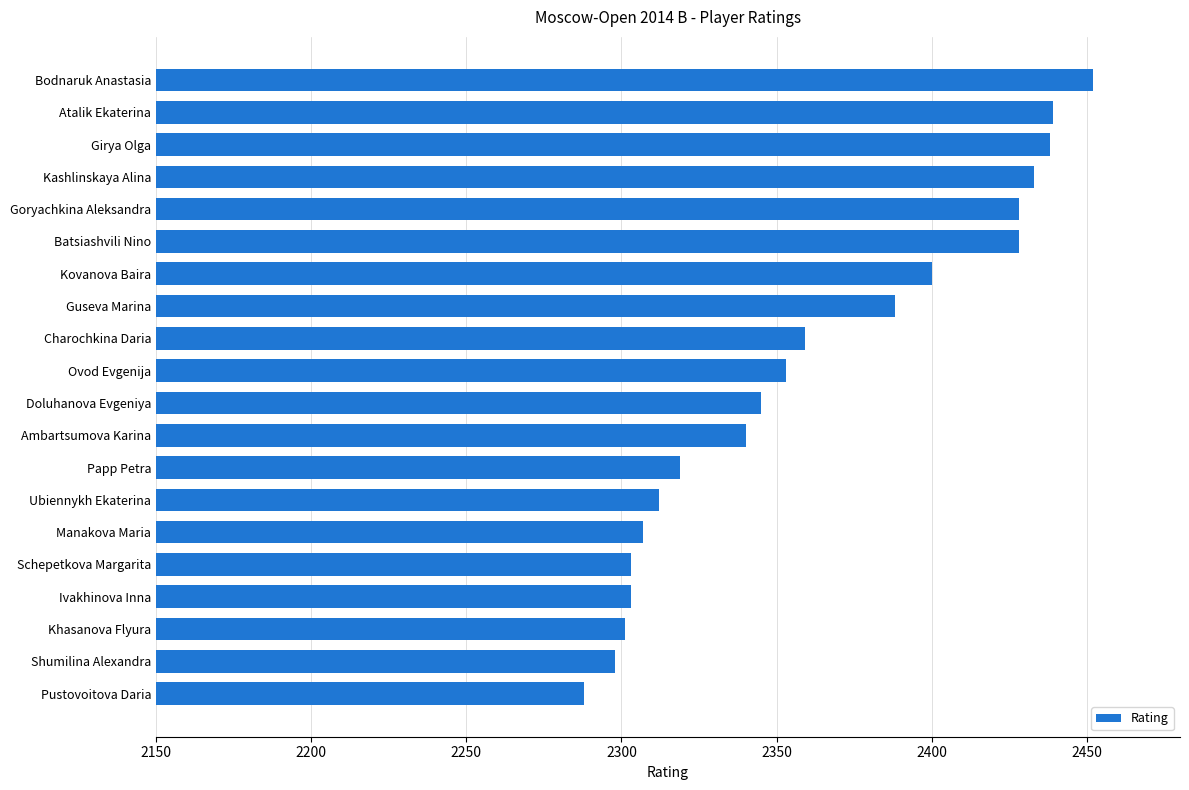

What is the ratio of the value at Ovod Evgenija to the value at Bodnaruk Anastasia?

1.0